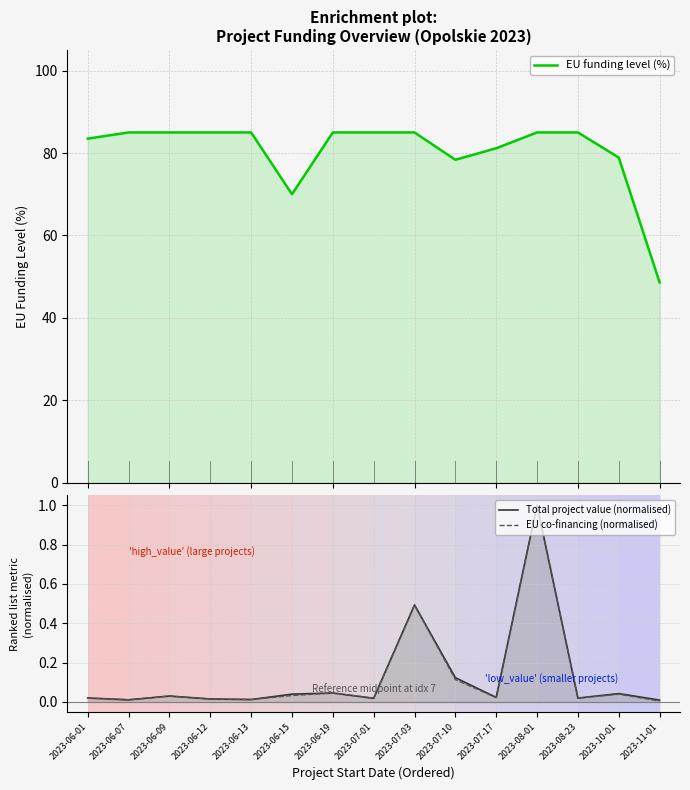

True or false: Total project value (normalised) has a value of 0.0 at 2023-11-01.

True